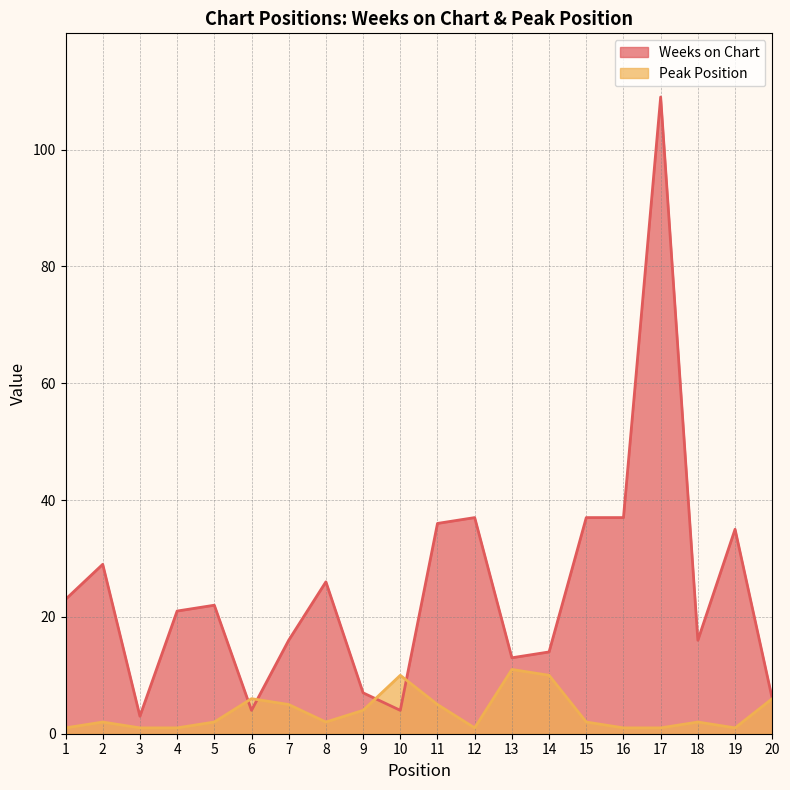

Rank the series by their maximum value, from lowest to highest.

Peak Position, Weeks on Chart